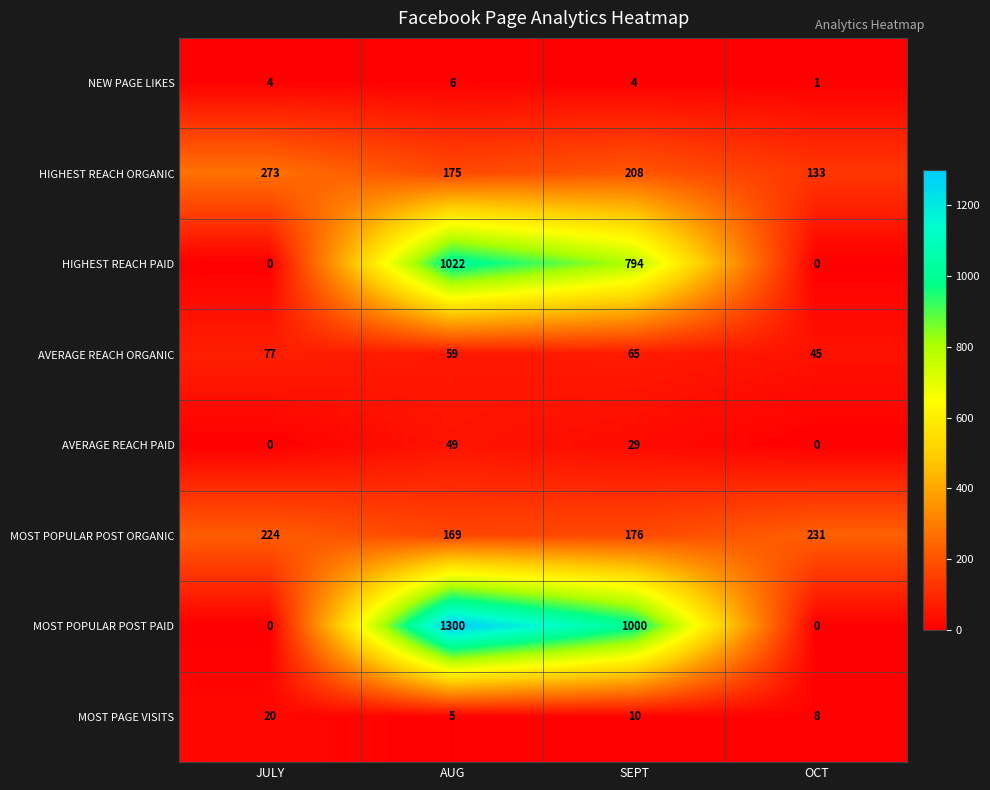

What is the greatest value displayed?

1300